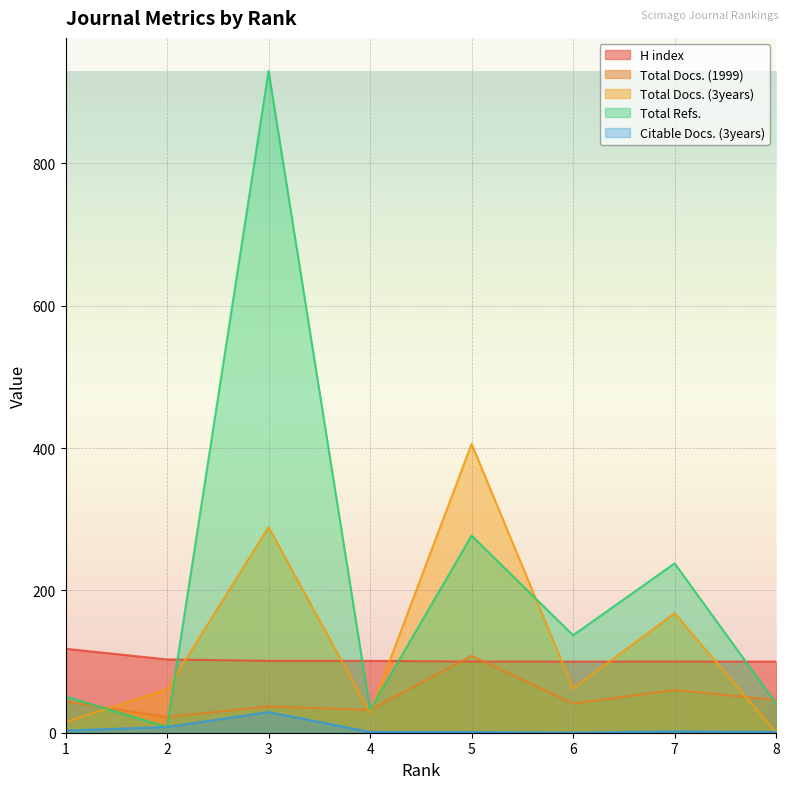

Reading left to right, extract all data points from this chart.

H index: 118	103	101	101	100	100	100	100
Total Docs. (1999): 44	22	37	32	108	41	60	46
Total Docs. (3years): 15	61	289	28	406	62	168	0
Total Refs.: 51	8	930	32	277	137	238	41
Citable Docs. (3years): 3	8	29	1	1	0	2	1